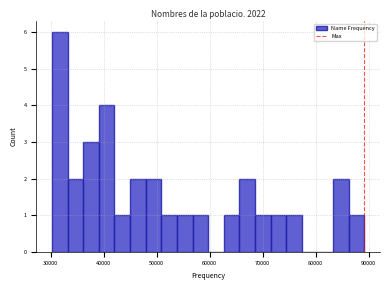

Read against the x-axis, roughly where is the centre of the tallest bar?

32000